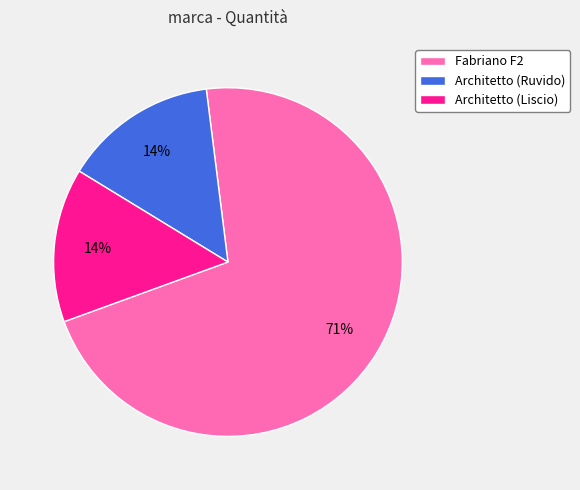

True or false: Architetto (Liscio) accounts for 14% of the total.

True